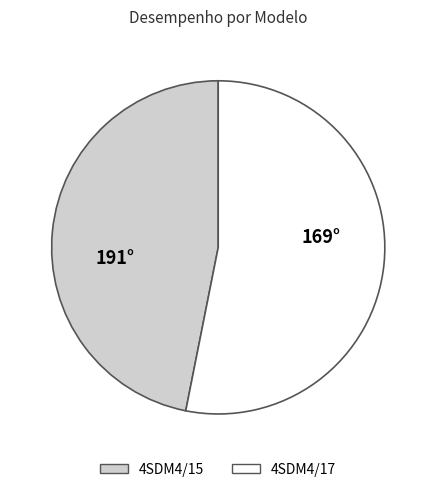

Is the sum of 4SDM4/15 and 4SDM4/17 greater than half?

Yes